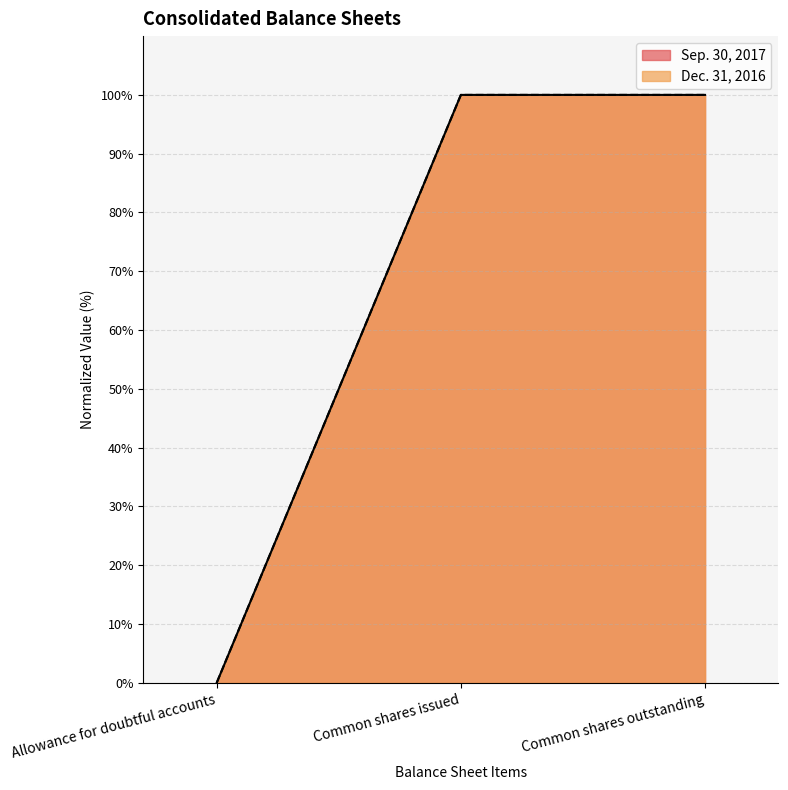

Between Common shares issued and Common shares outstanding, which is larger?

Common shares issued